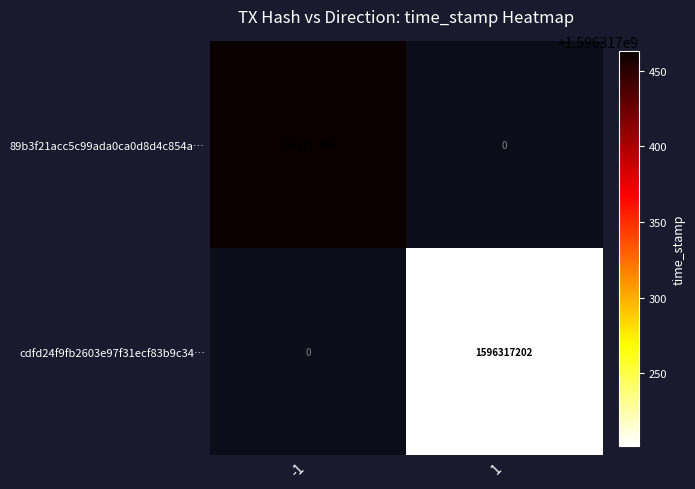

What is the difference between the highest and lowest values at 1?

1596317202